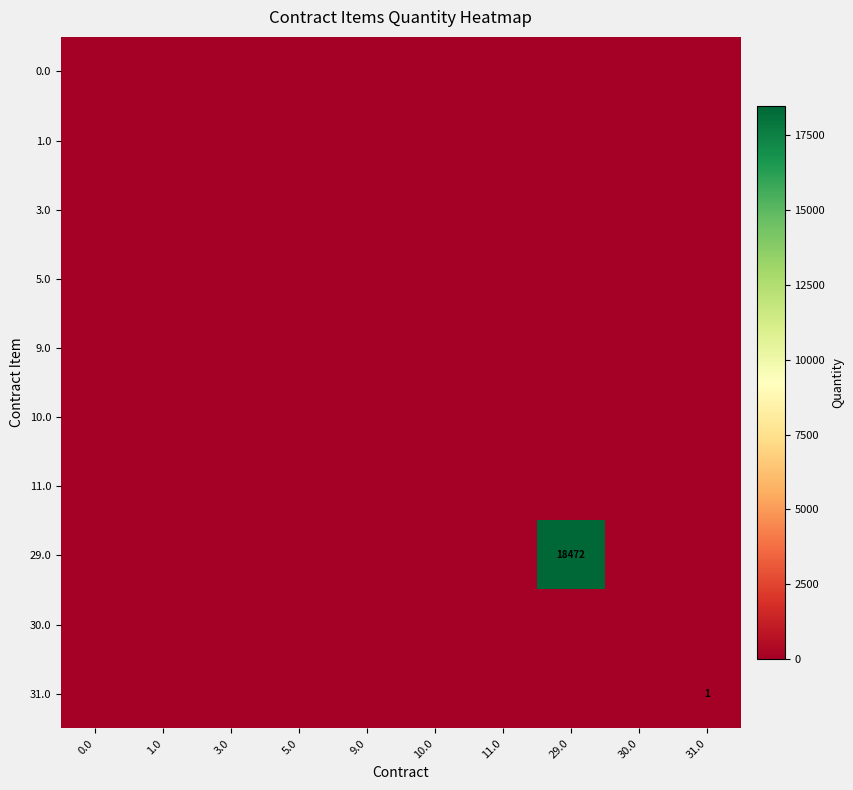

The value of 29.0 at 11.0 is 0. True or false?

True